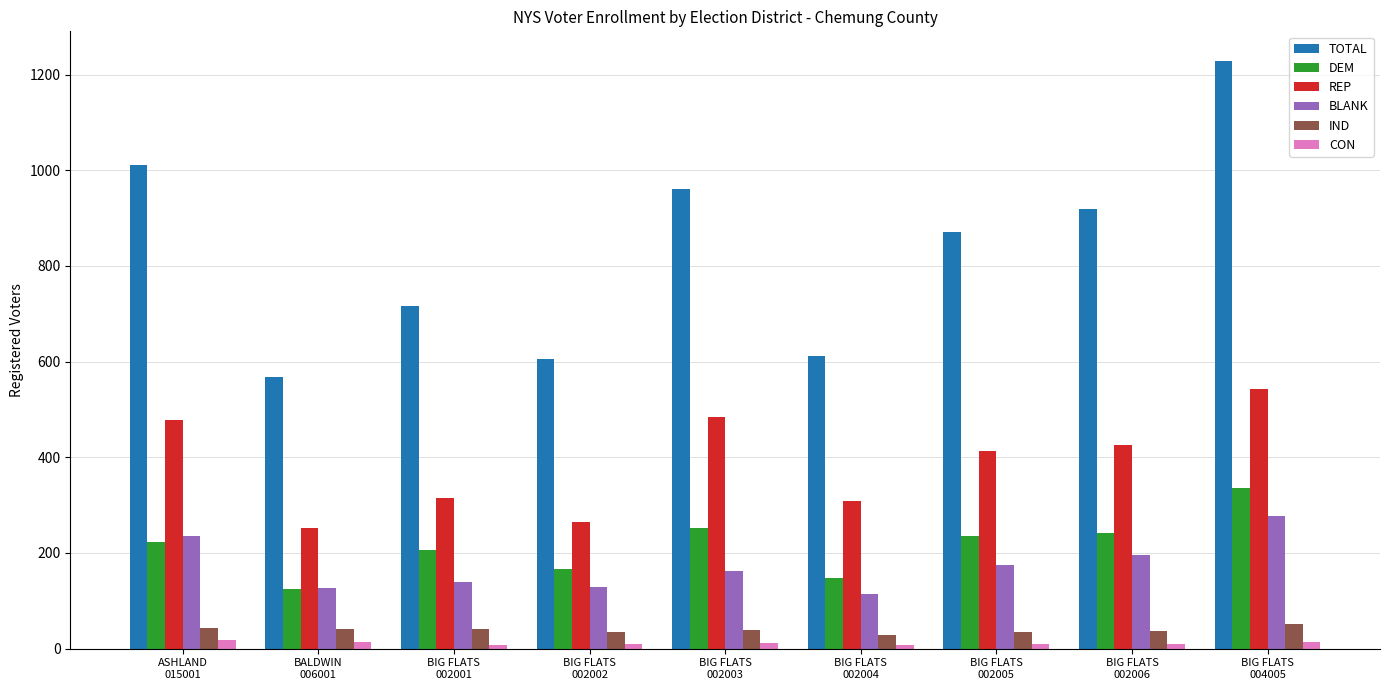

Between BALDWIN
006001 and BIG FLATS
004005, which series saw the biggest shift?

TOTAL